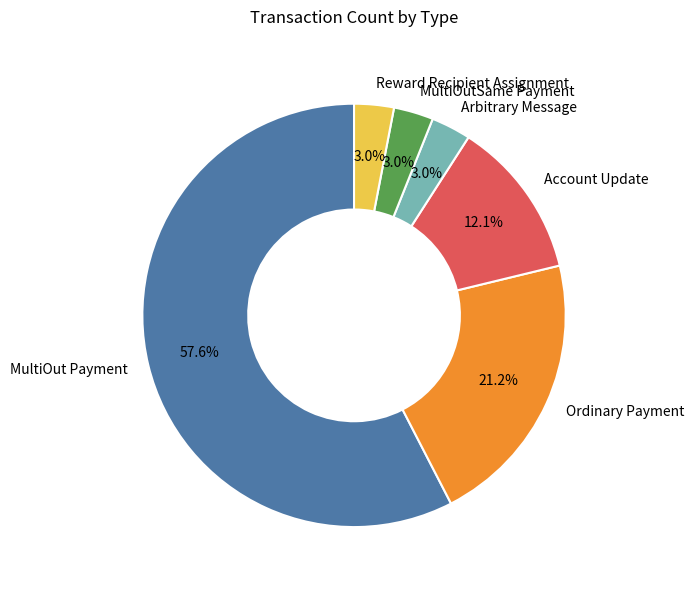

What is the largest slice in the pie chart?

MultiOut Payment